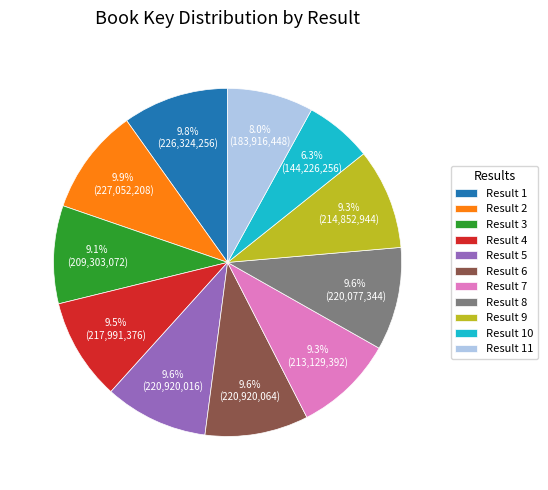

Does Result 2 account for over 50% of the chart?

No